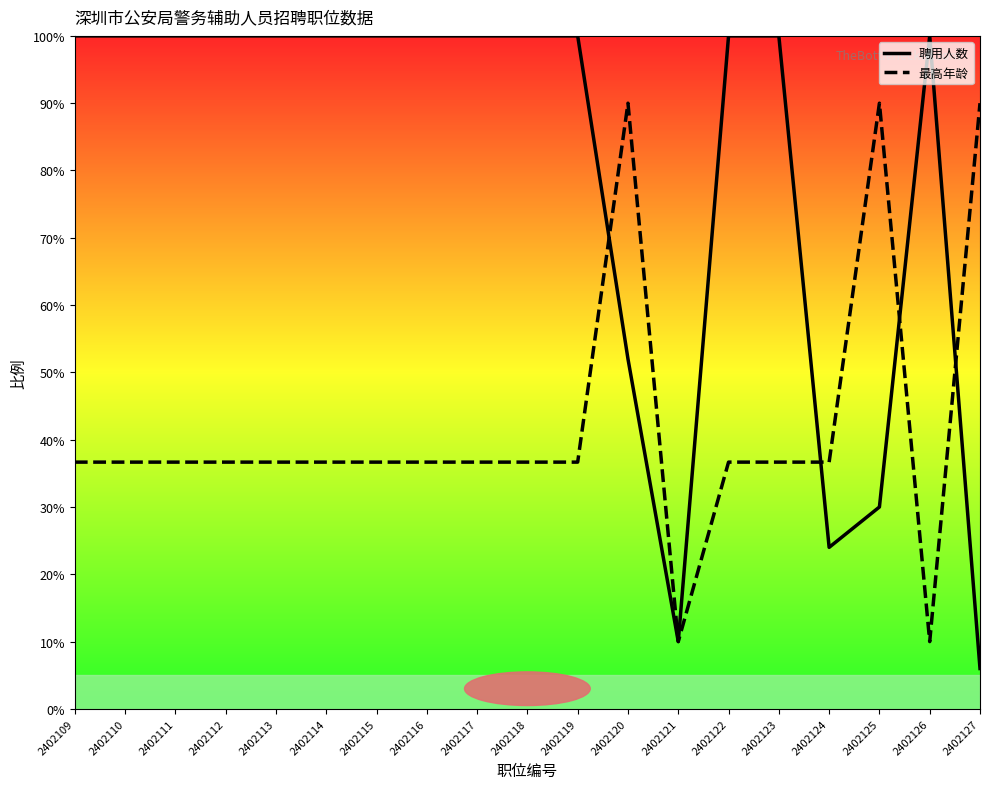

At which category is the sum across all series the highest?

2402120